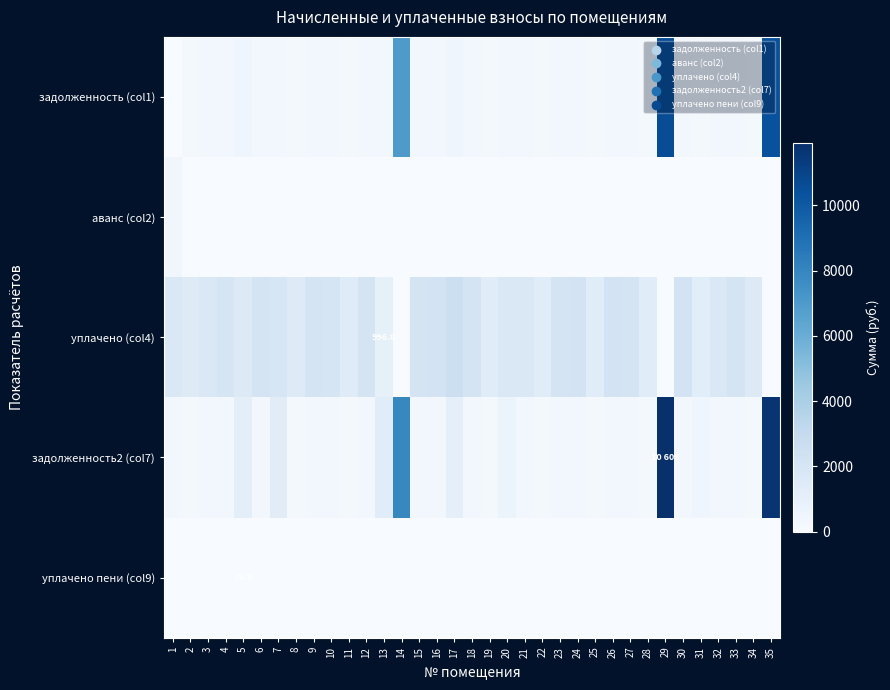

Where is уплачено пени (col9) nearest to the value 17?

7